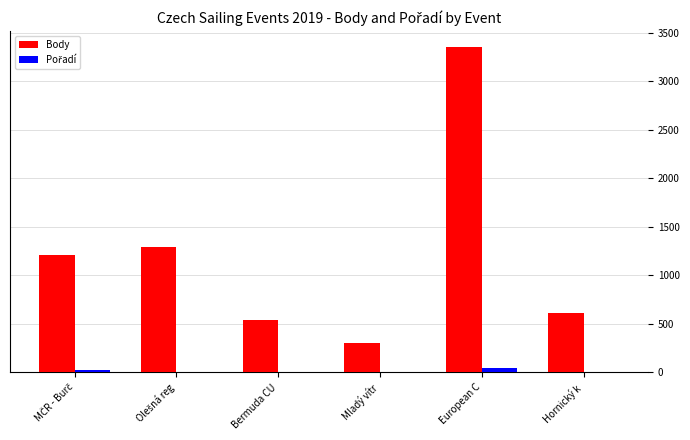

What is the maximum value for Body?

3351